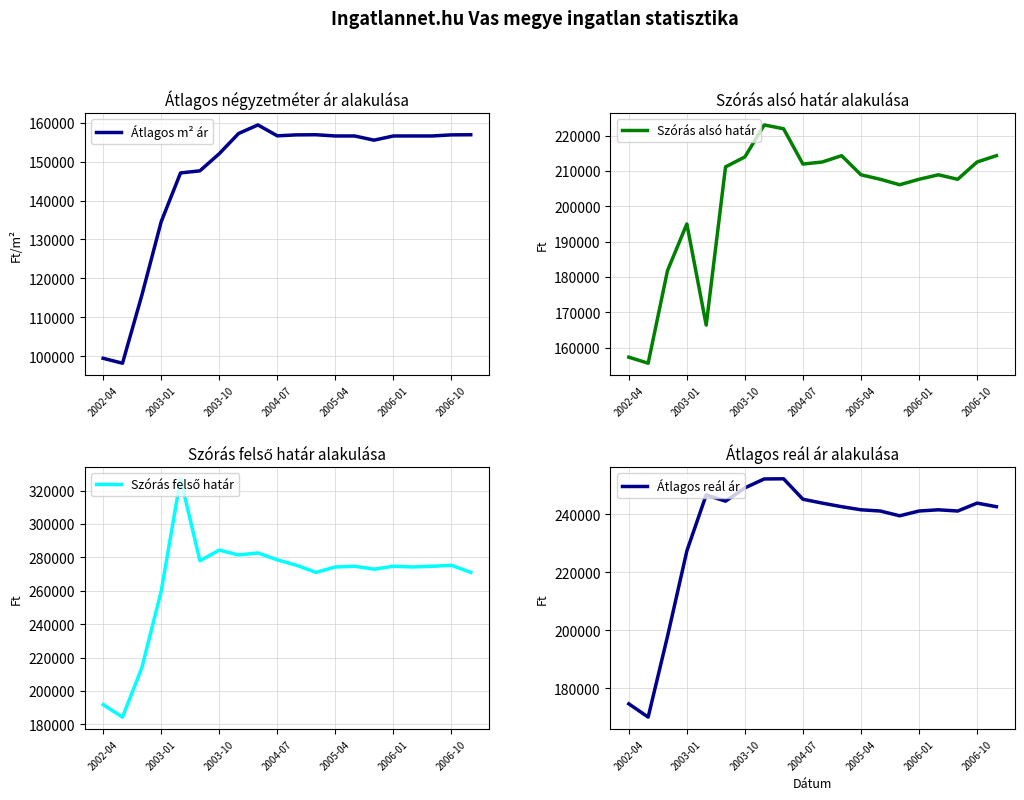

Where is Szórás alsó határ nearest to the value 189313?

2003-01